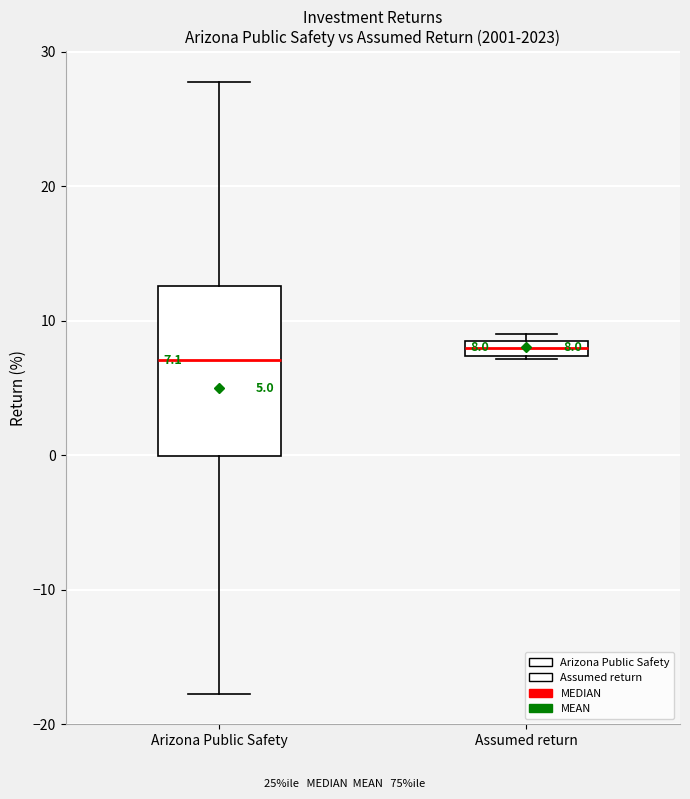

Comparing the boxes themselves (not the whiskers), which one is the tallest?

Arizona Public Safety